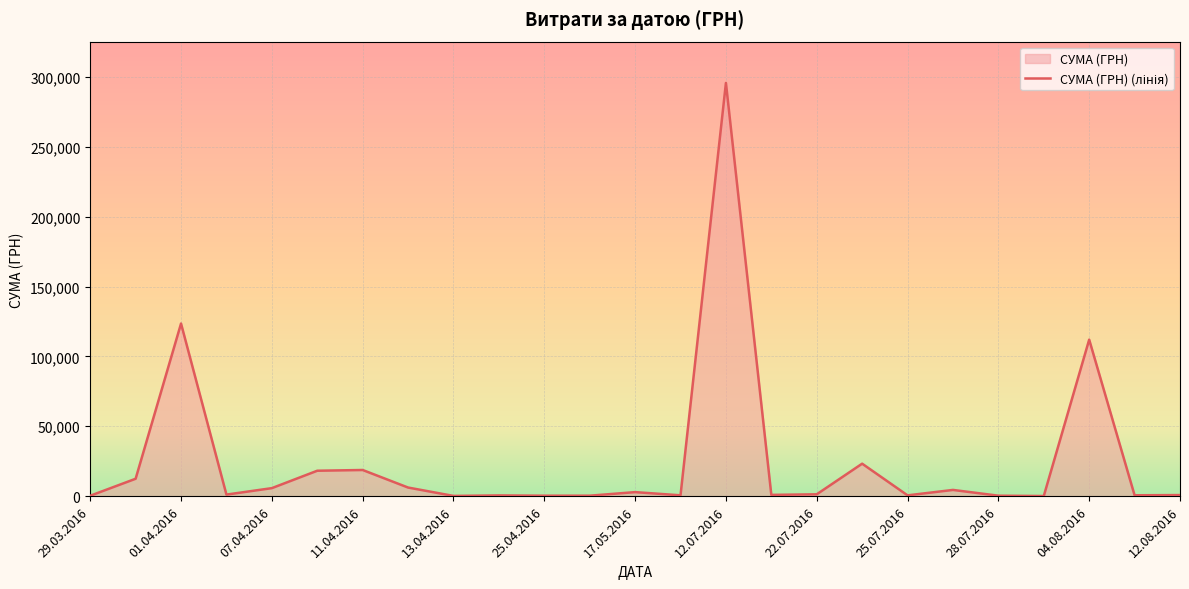

How many data points are less than 1111?

12